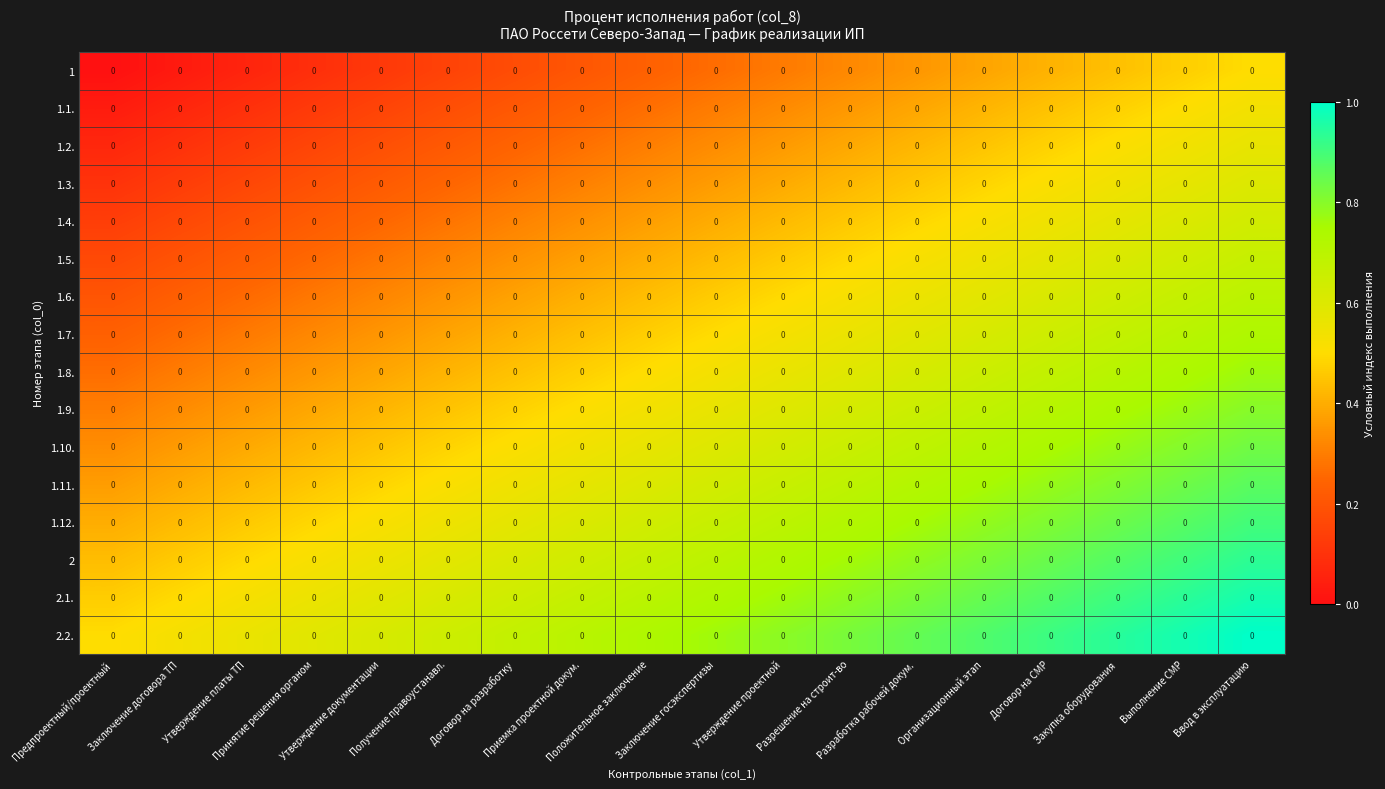

Which category has the lowest value across all series?

Предпроектный/проектный